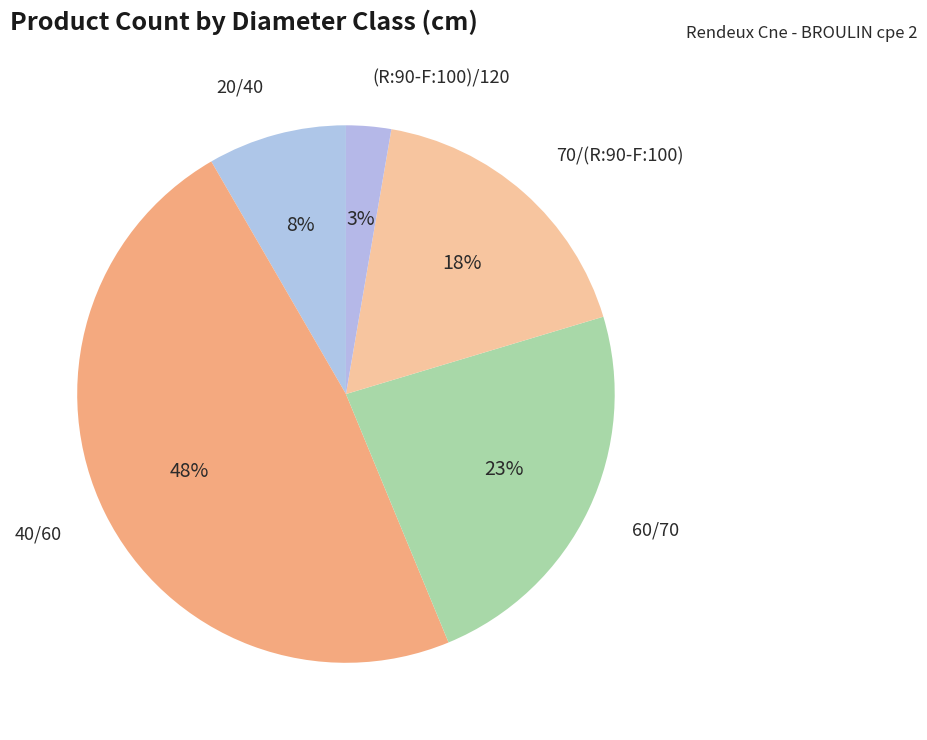

The 70/(R:90-F:100) slice represents 3% of the pie. True or false?

False